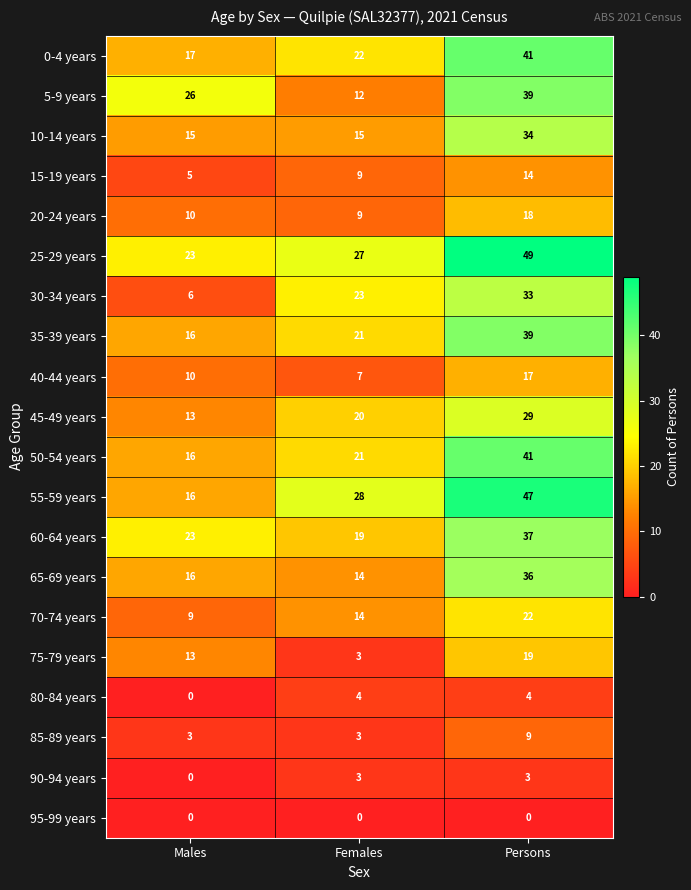

What is the total value across all series at Persons?

531